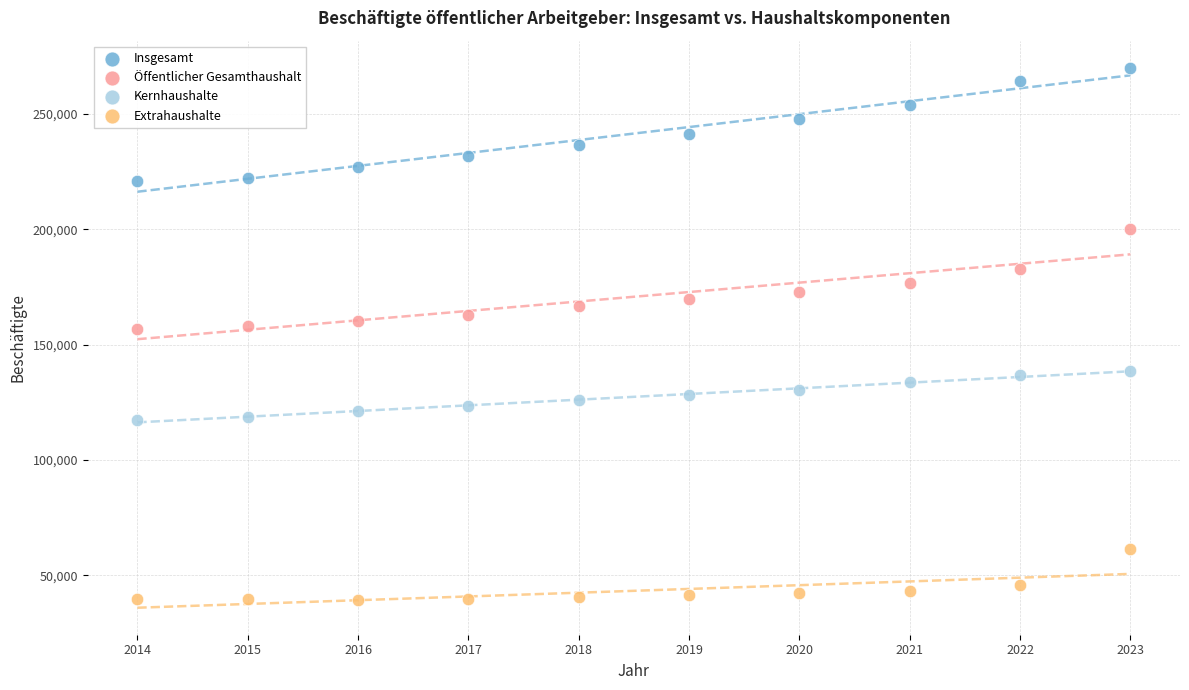

In the Extrahaushalte series, what Y value is closest to 50402?

45920